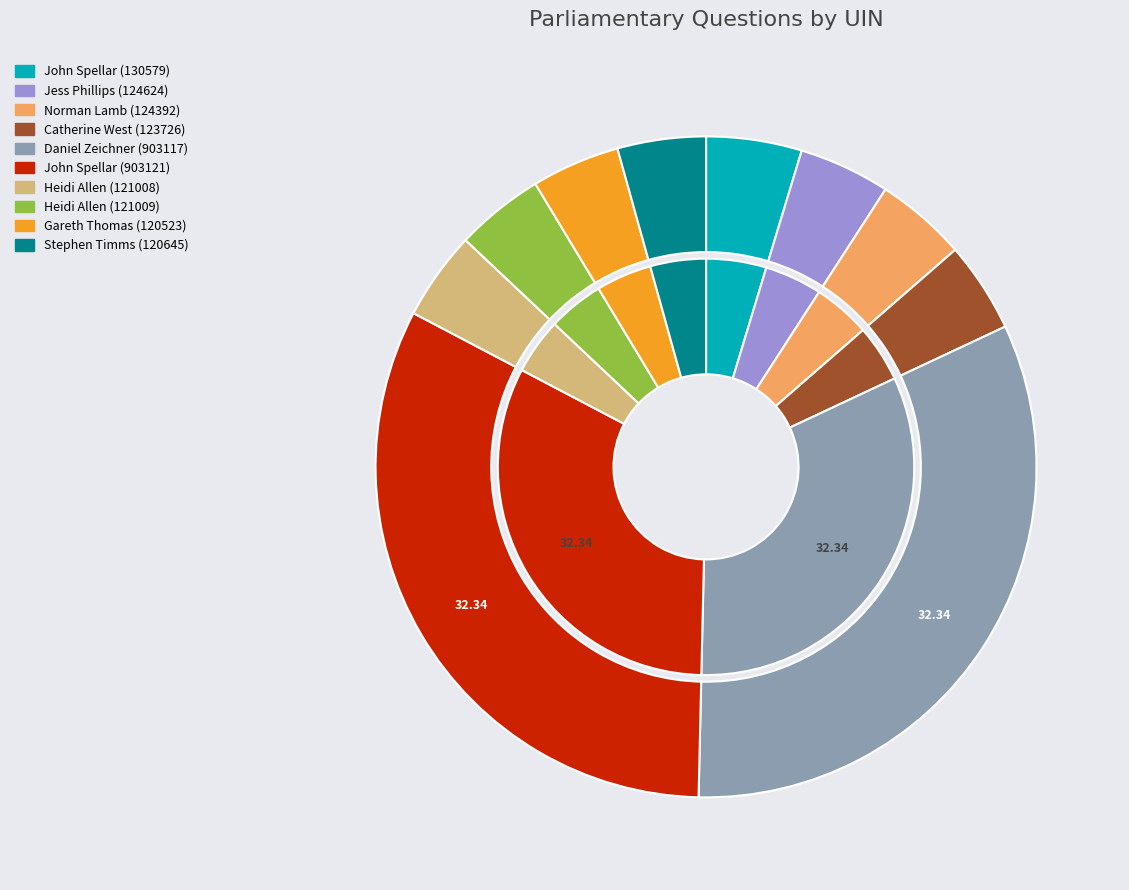

What is the ratio of the value at John Spellar (903121) to the value at Heidi Allen (121009)?

7.5